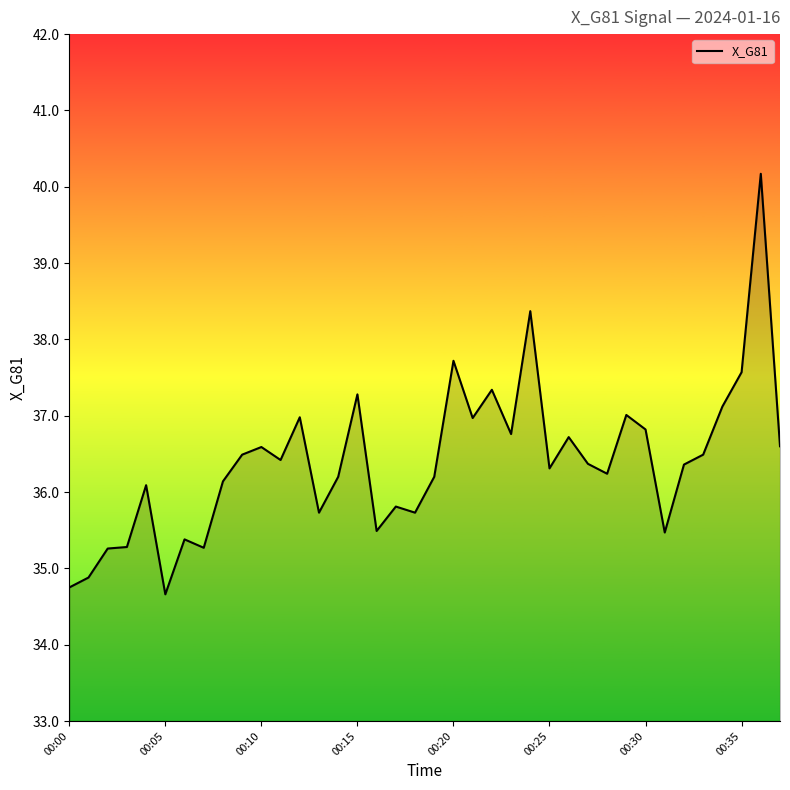

How many categories are shown in the chart?

38